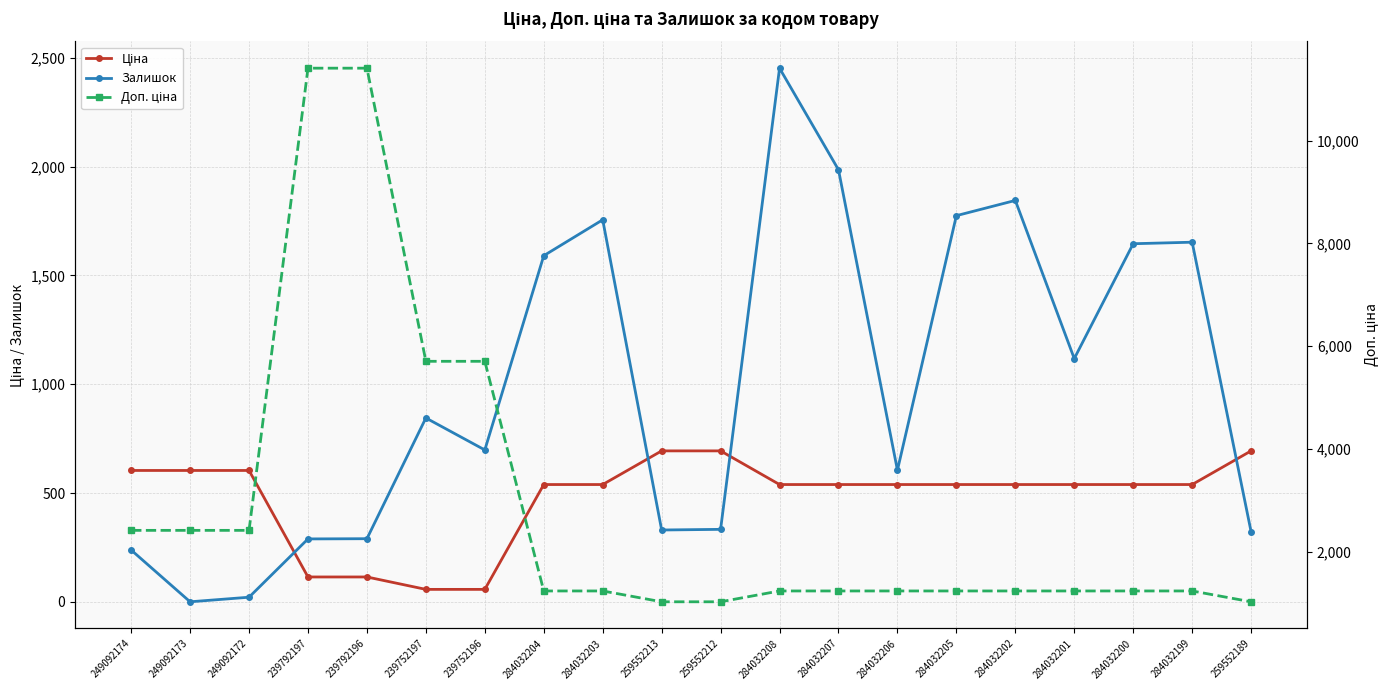

Is this an area chart (filled region under the line)?

No